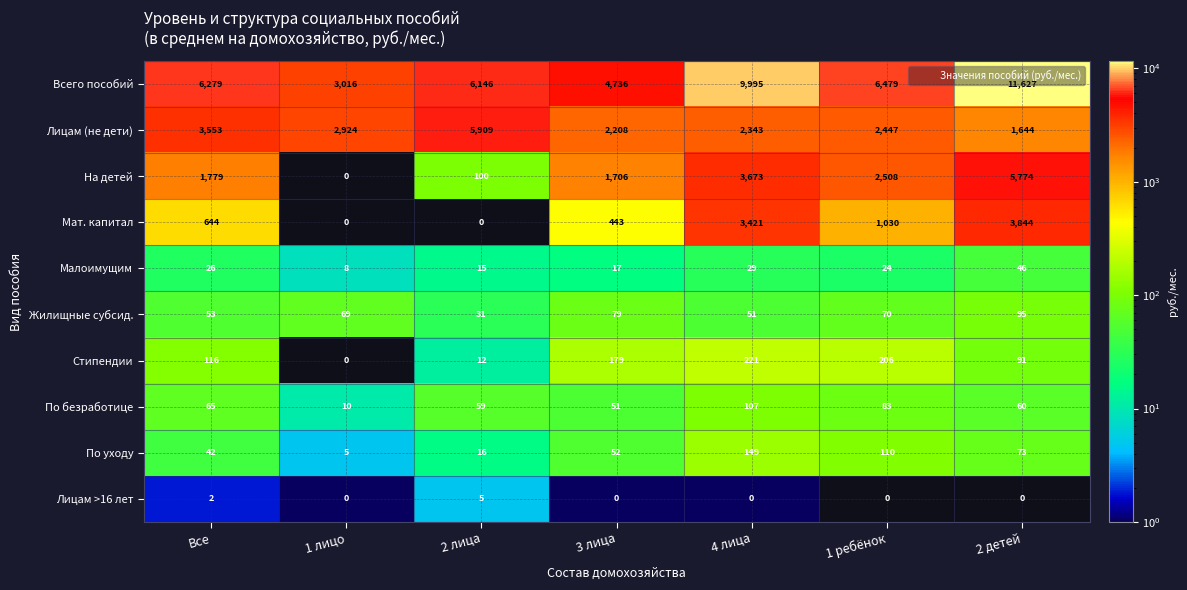

How many data points does each series have?

7